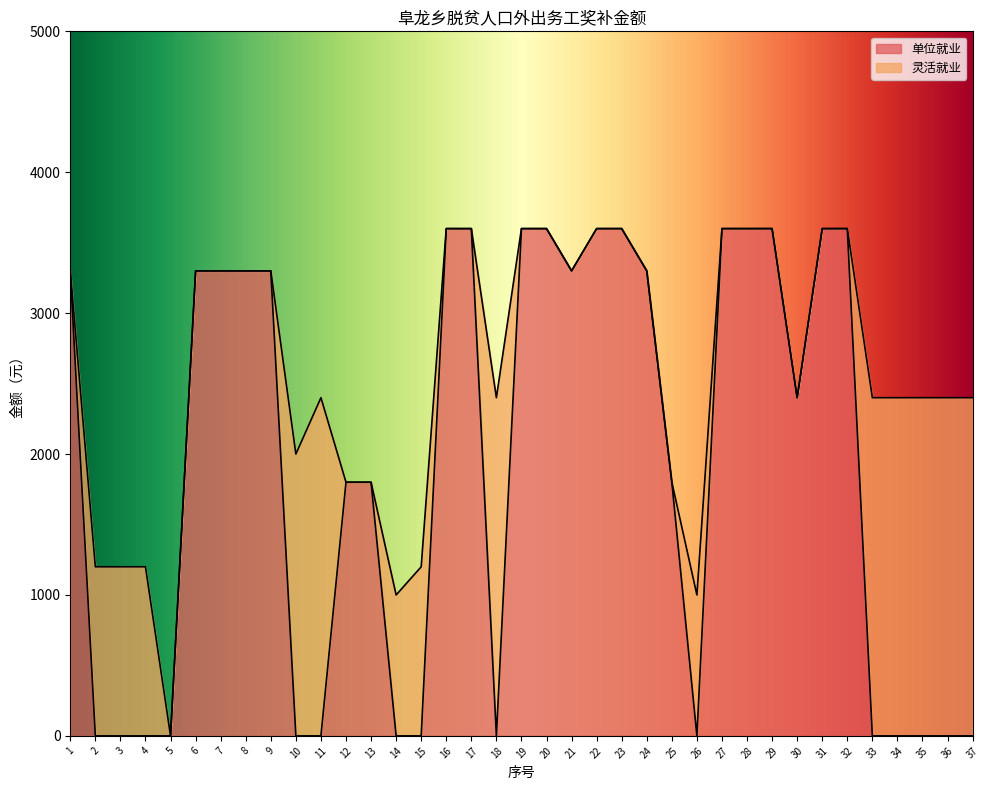

Does the chart display data point markers on the line(s)?

No